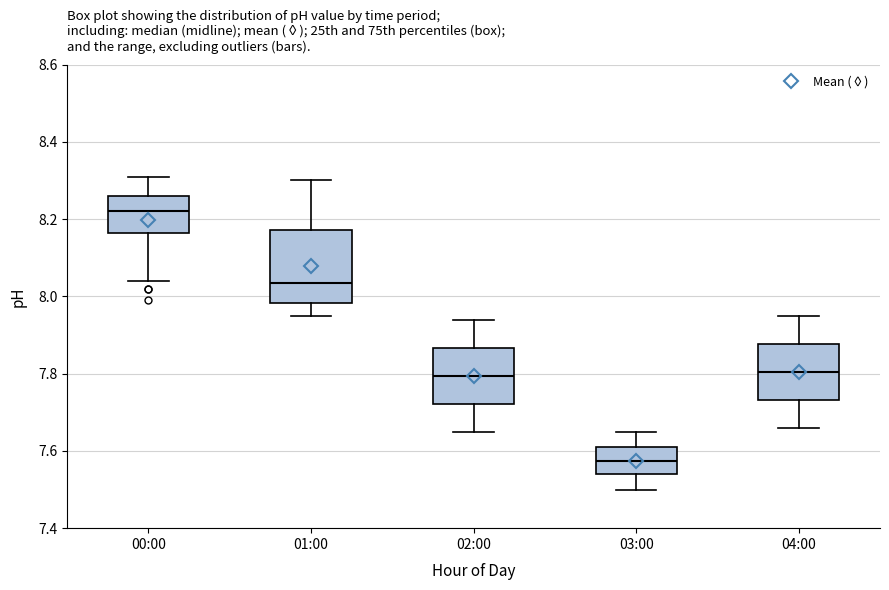

Where does the lower whisker of the box for 04:00 end on the y-axis? The values are not printed on the chart, so give them approximately, as read against the axis.

7.66